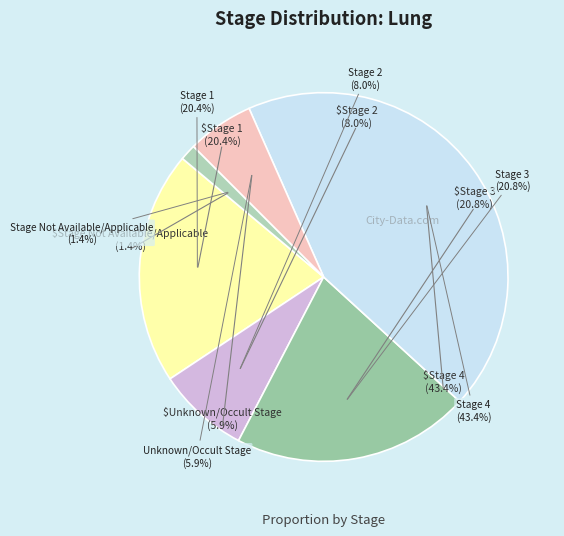

Rank the categories by value from highest to lowest.

Stage 4, Stage 3, Stage 1, Stage 2, Unknown/Occult Stage, Stage Not Available/Applicable